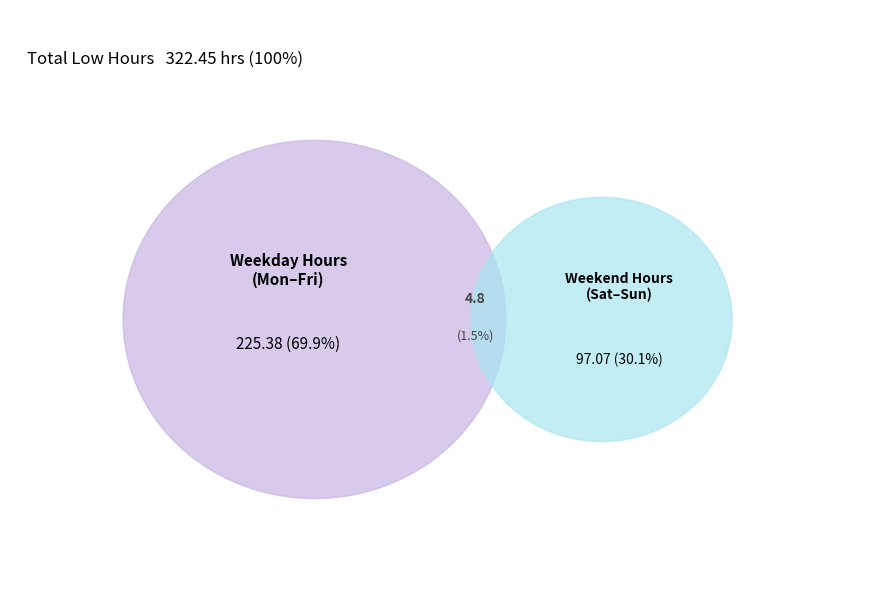

True or false: 9-Sun accounts for 11% of the total.

False